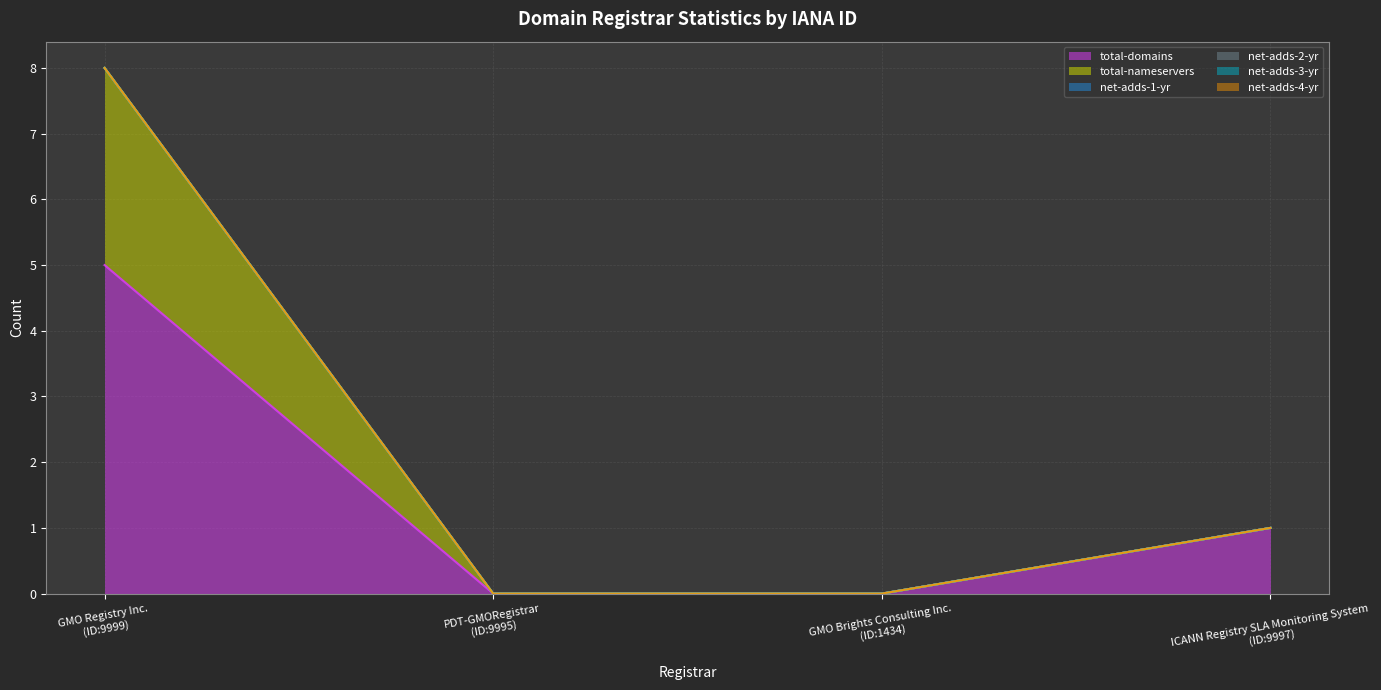

Reading left to right, list all the values displayed in this chart.

total-domains: GMO Registry Inc.=5	PDT-GMORegistrar=0	GMO Brights Consulting Inc.=0	ICANN Registry SLA Monitoring System=1
total-nameservers: GMO Registry Inc.=3	PDT-GMORegistrar=0	GMO Brights Consulting Inc.=0	ICANN Registry SLA Monitoring System=0
net-adds-1-yr: GMO Registry Inc.=0	PDT-GMORegistrar=0	GMO Brights Consulting Inc.=0	ICANN Registry SLA Monitoring System=0
net-adds-2-yr: GMO Registry Inc.=0	PDT-GMORegistrar=0	GMO Brights Consulting Inc.=0	ICANN Registry SLA Monitoring System=0
net-adds-3-yr: GMO Registry Inc.=0	PDT-GMORegistrar=0	GMO Brights Consulting Inc.=0	ICANN Registry SLA Monitoring System=0
net-adds-4-yr: GMO Registry Inc.=0	PDT-GMORegistrar=0	GMO Brights Consulting Inc.=0	ICANN Registry SLA Monitoring System=0